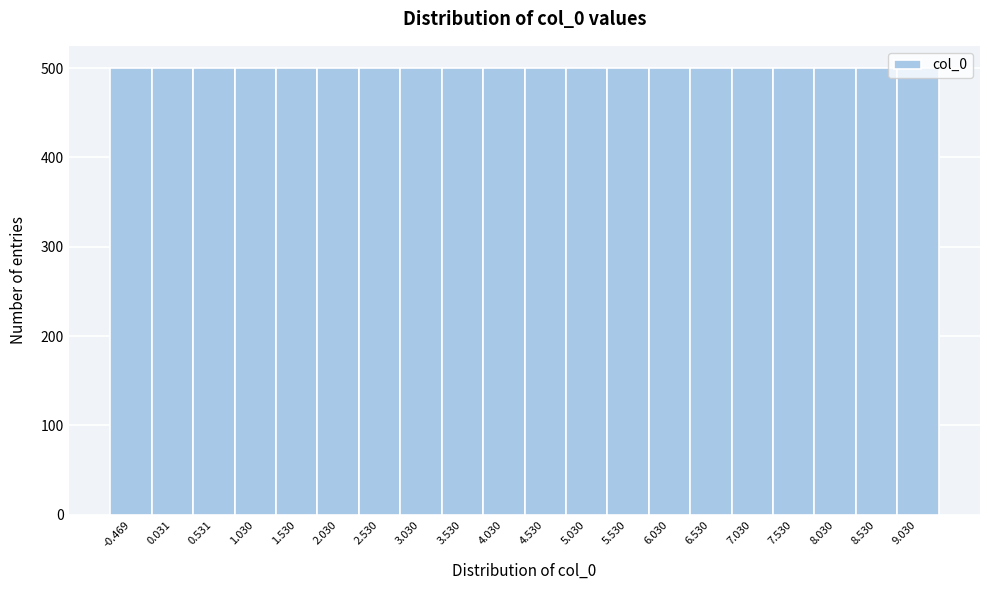

What is the height of the bar covering 8.3 to 8.8 on the x-axis? Neither the bar edges nor the heights are printed on the chart, so give them approximately, as read against the axes.

500